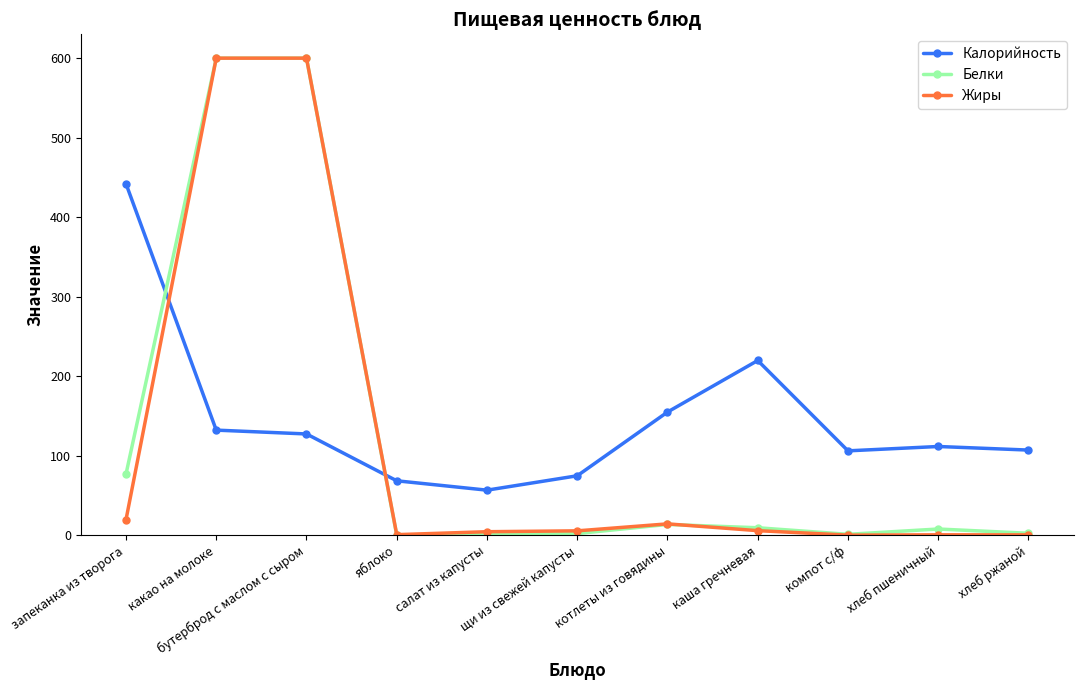

Which series has the largest total across all categories?

Калорийность